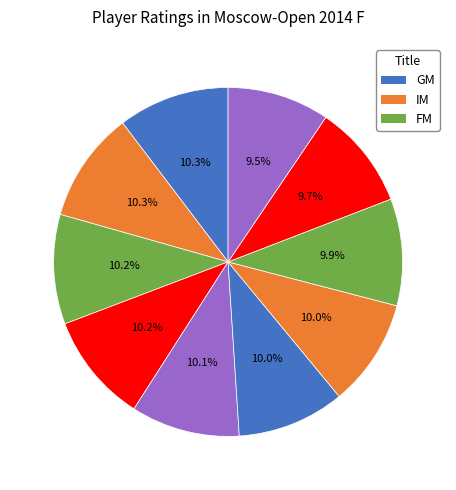

Count the number of slices in the pie.

10